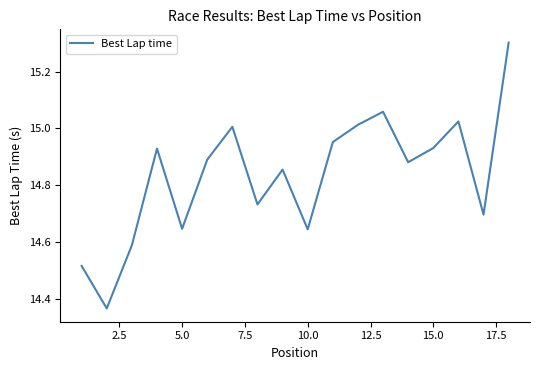

What is the difference between the maximum and minimum values?

0.9